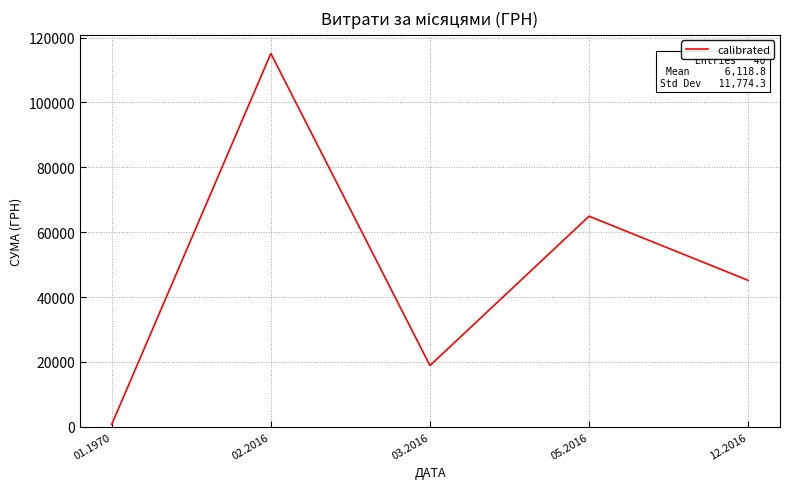

Does the chart display data point markers on the line(s)?

No